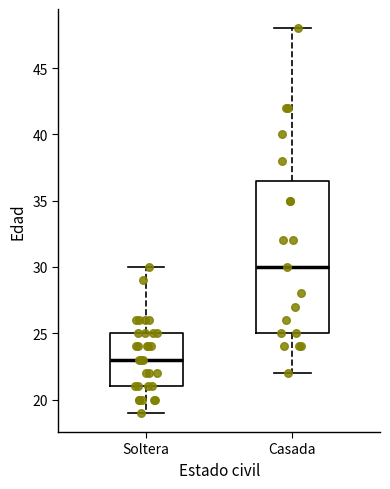

Reading left to right, transcribe this box plot: for each box, give where its median line is, the range the box spans, and where its two whiskers end, as read against the y-axis. The values are not printed on the chart, so give them approximately, as read against the axis.

Soltera: median 23.0, box 21.0 to 25.0, whiskers 19.0 to 30.0
Casada: median 30.0, box 25.0 to 36.5, whiskers 22.0 to 48.0